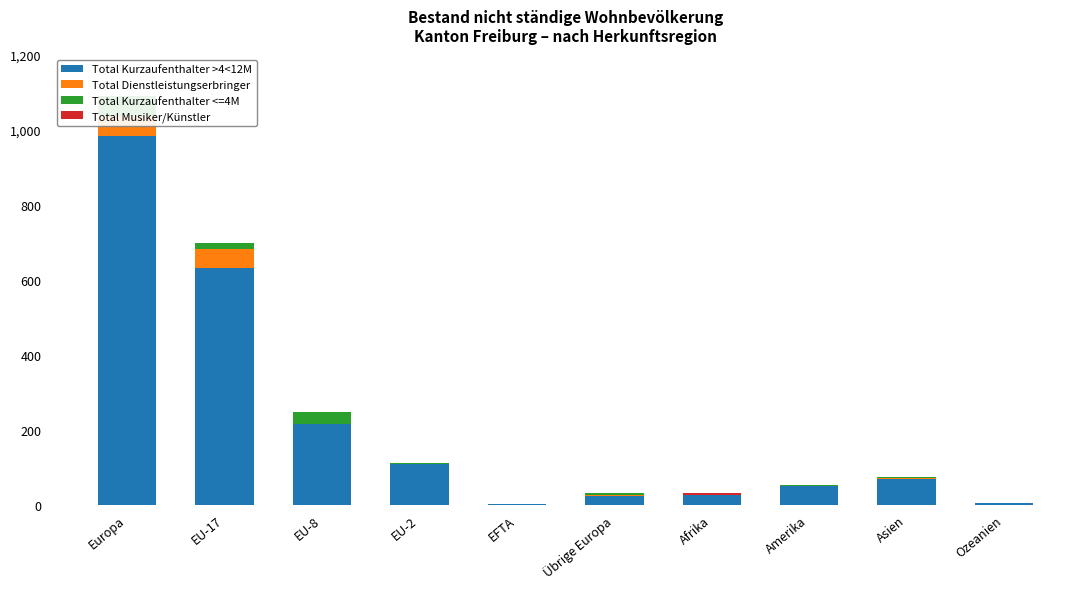

Is the value of Total Kurzaufenthalter <=4M at Übrige Europa greater than the value of Total Kurzaufenthalter >4<12M at Übrige Europa?

No